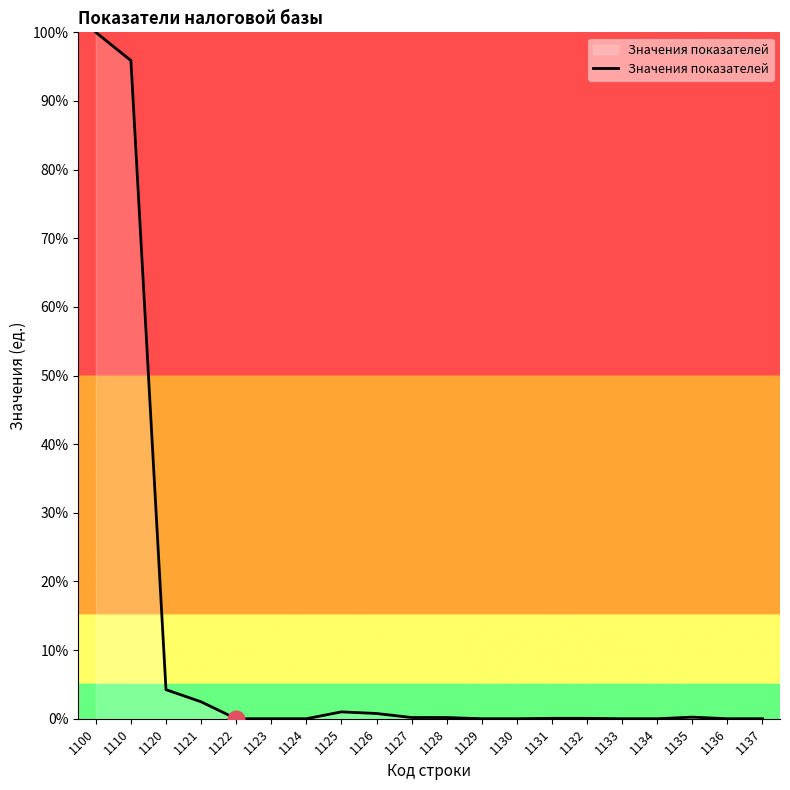

True or false: the data shows -44.4 at 1137.

False